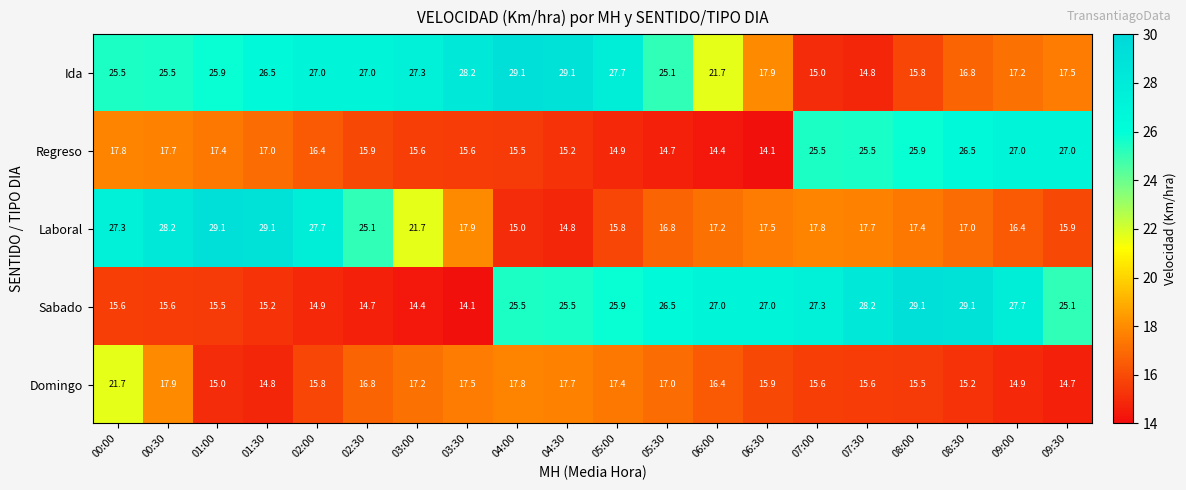

Between 00:30 and 04:00, which series saw the biggest shift?

Laboral